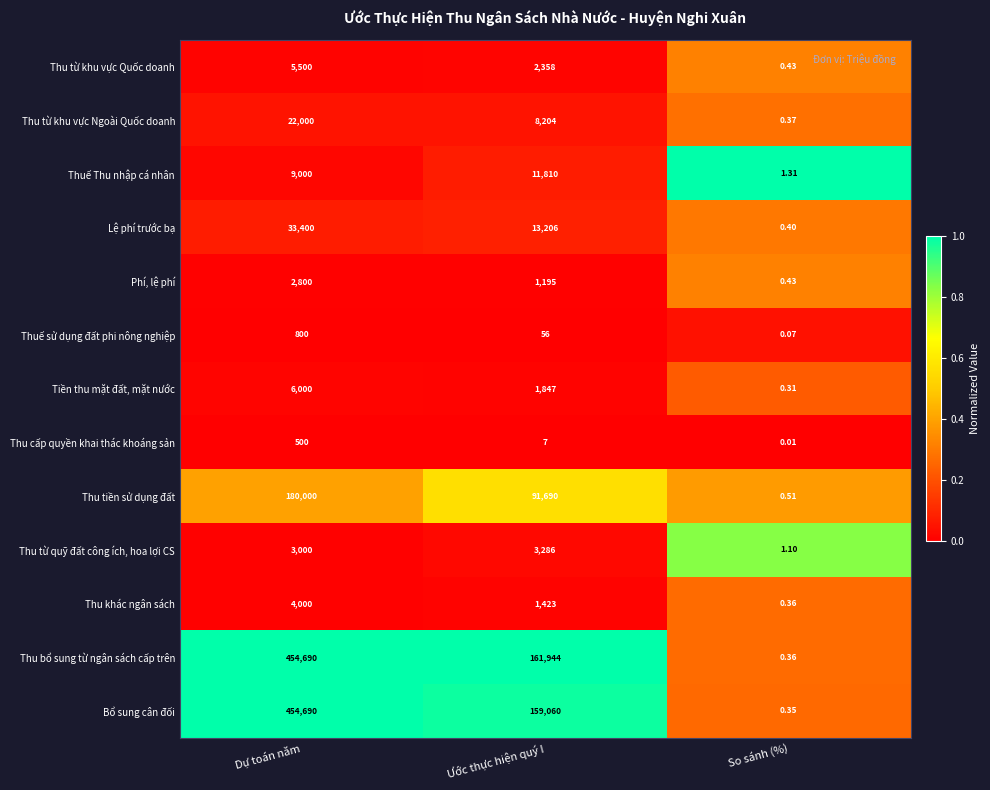

Which series changed the most between Ước thực hiện quý I and So sánh (%)?

Thu bổ sung từ ngân sách cấp trên